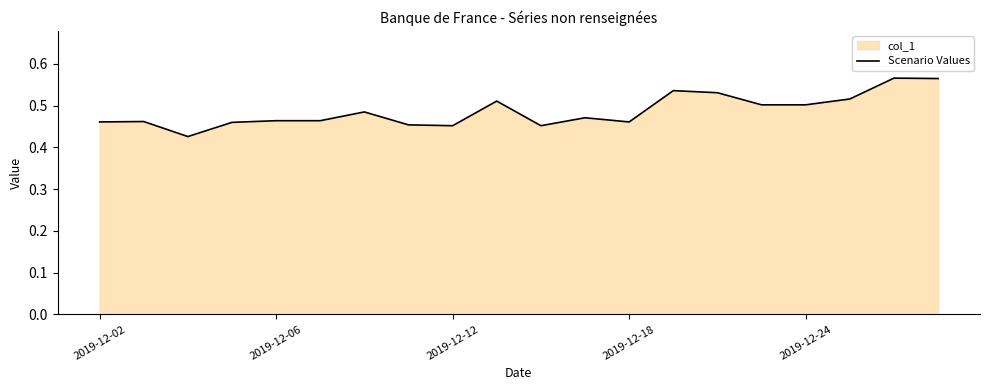

The chart shows a value of 0.2 at 7. True or false?

False